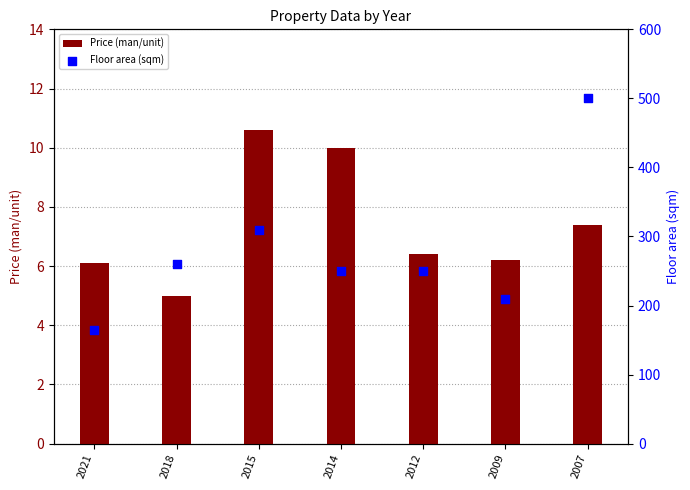

Which series contains the highest Y value?

Floor area (sqm)